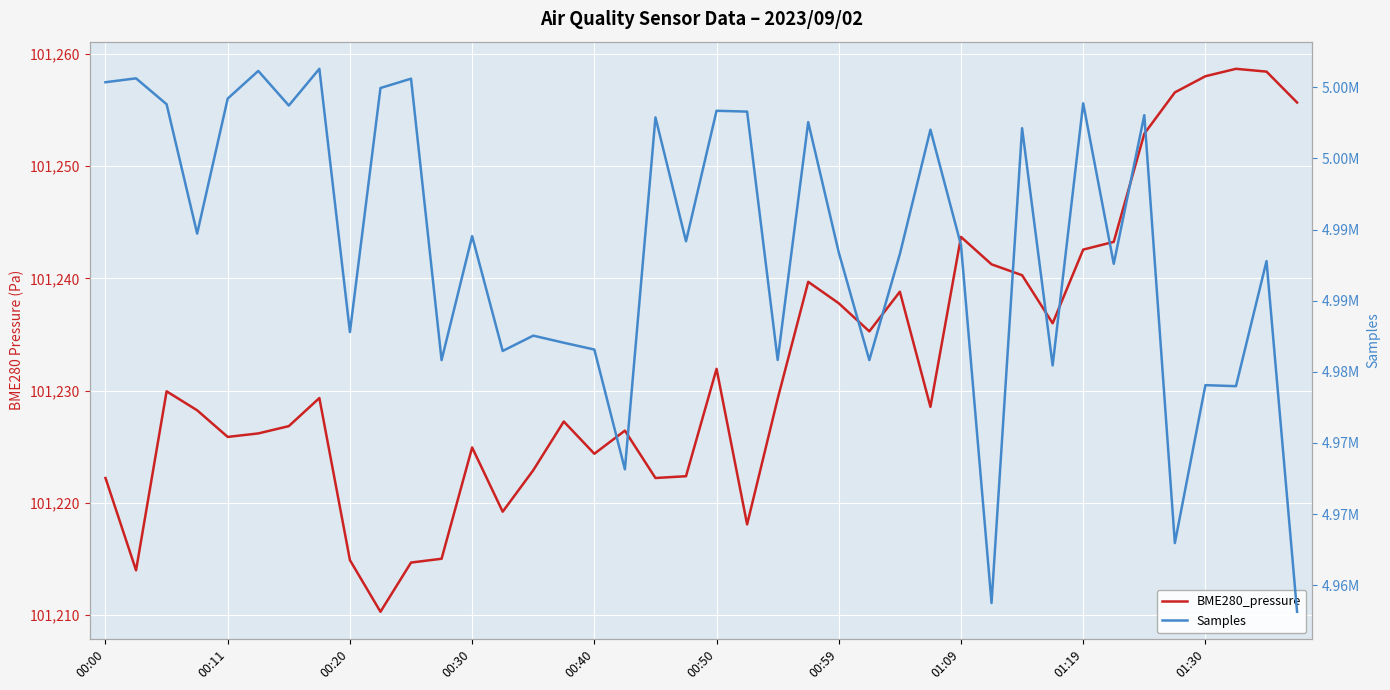

Between 15 and 01:09, which is larger?

01:09